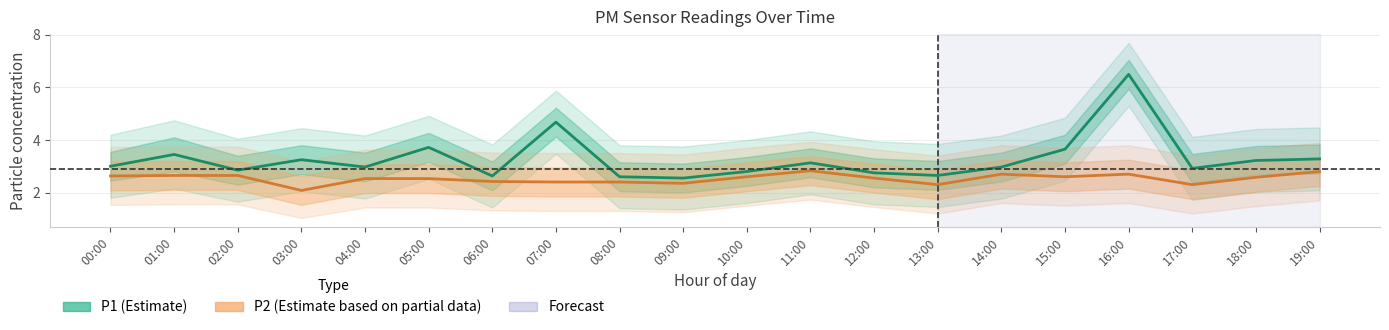

Reading left to right, transcribe all the data shown in this chart.

P1 (Estimate): 3.0	3.5	2.9	3.2	3.0	3.7	2.6	4.7	2.6	2.5	2.8	3.1	2.8	2.6	3.0	3.6	6.5	2.9	3.2	3.3
P2 (Estimate based on partial data): 2.6	2.6	2.6	2.1	2.5	2.5	2.4	2.4	2.4	2.4	2.6	2.8	2.5	2.3	2.7	2.6	2.7	2.3	2.6	2.8